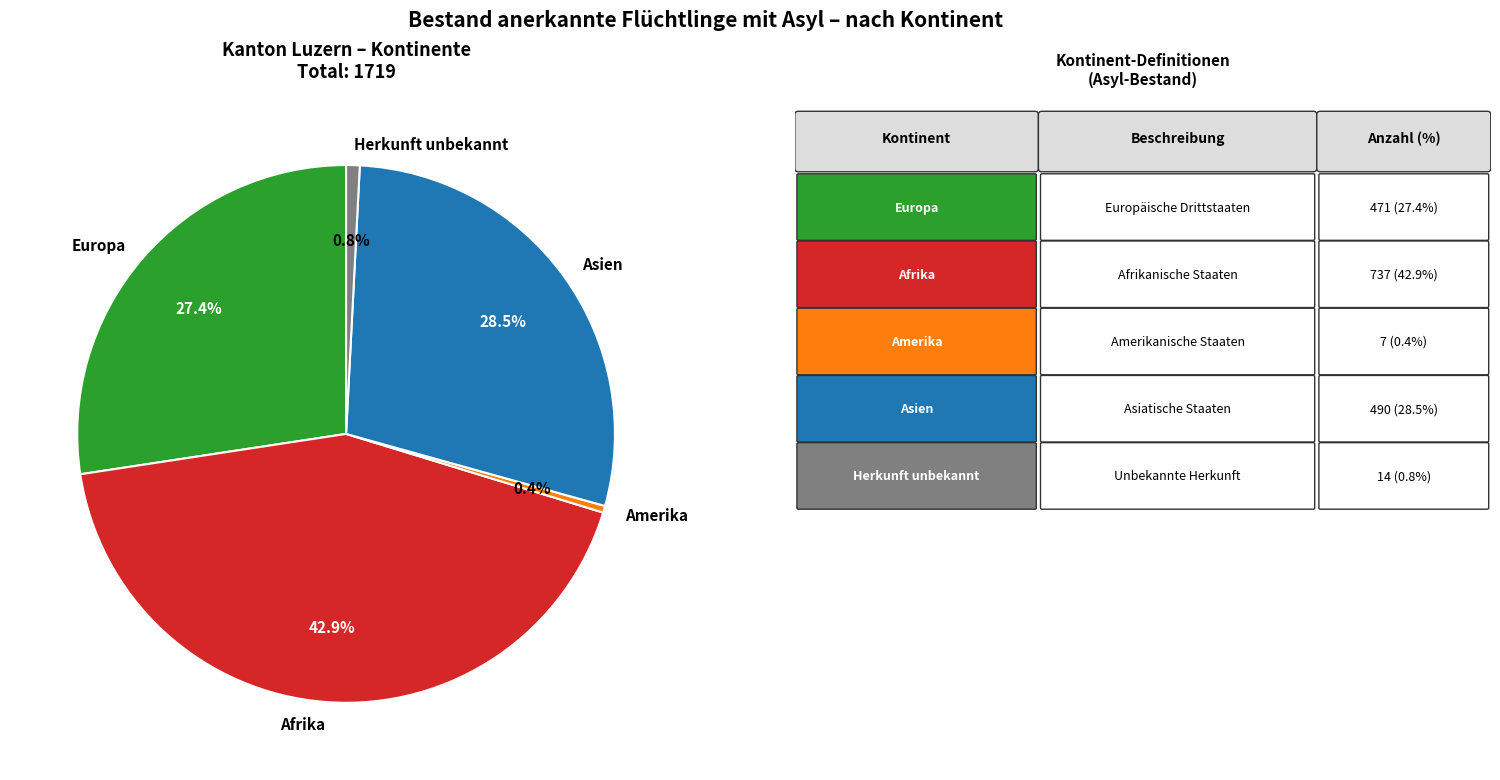

What is the ratio of the value at Asien to the value at Europa?

1.0